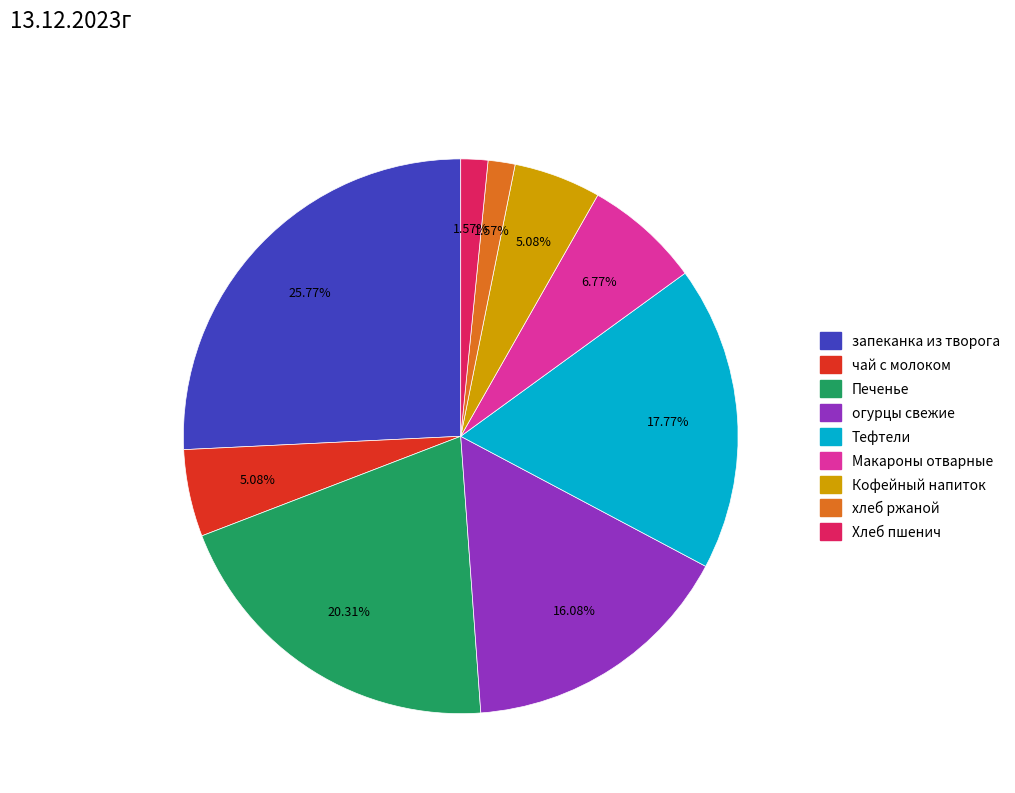

What percentage is the запеканка из творога slice, to the nearest percent?

26%